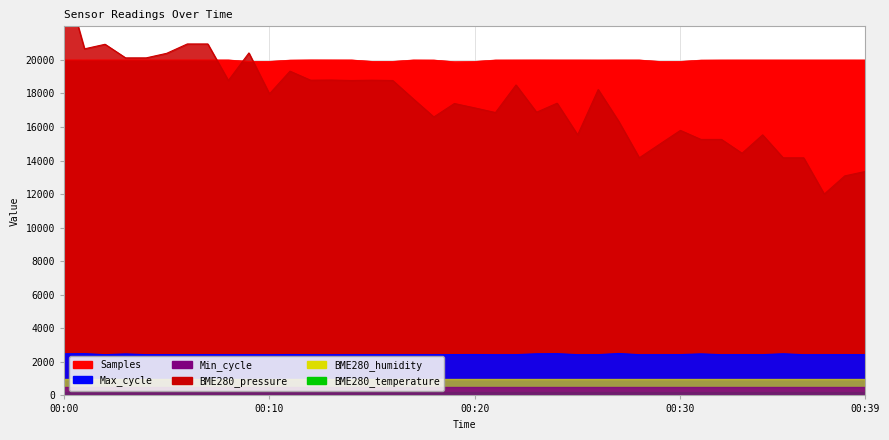

At which label does BME280_pressure reach its minimum?

00:37